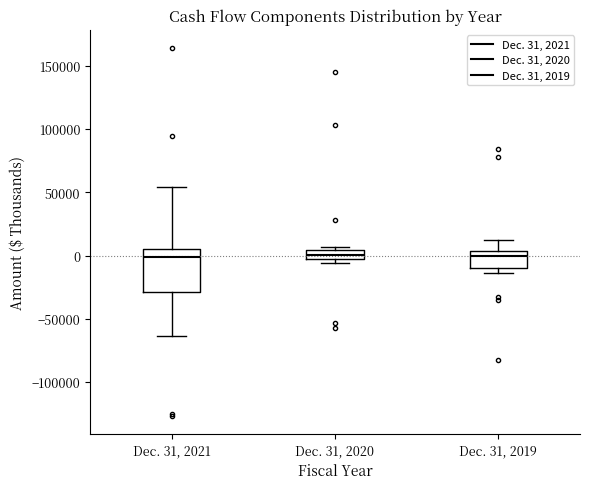

Which box is the tallest, from its lower edge to its upper edge?

Dec. 31, 2021